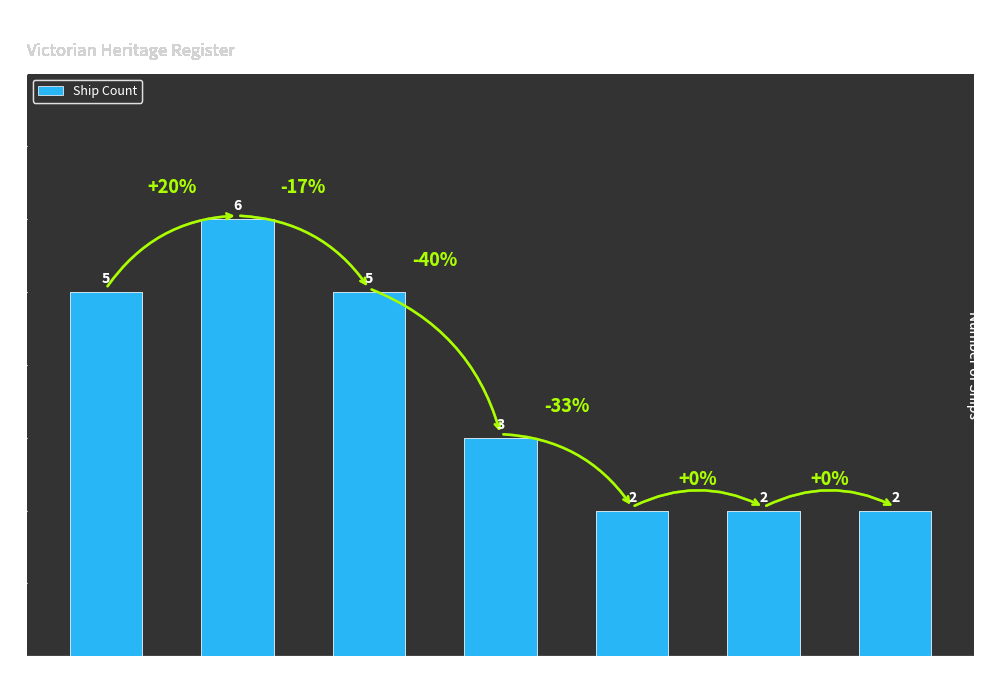

What is the change in value from Port Phillip to Other?

-3